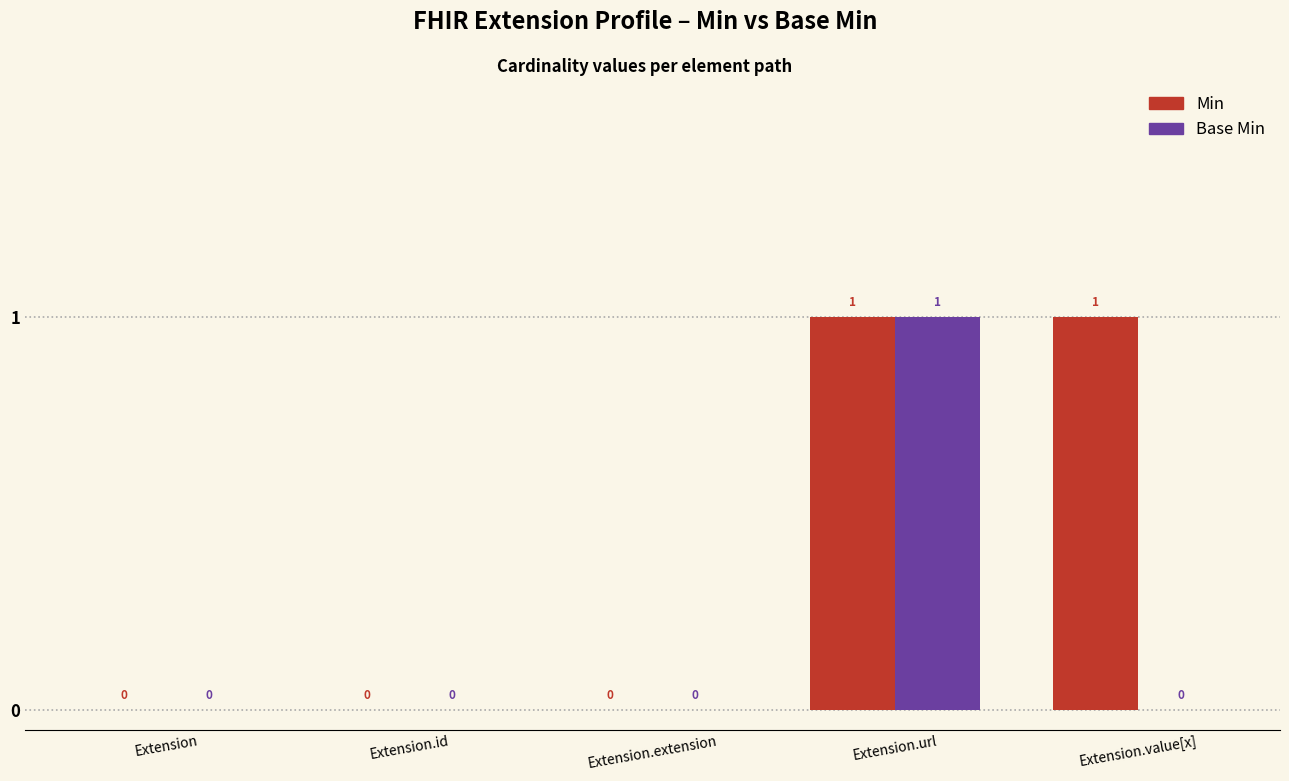

Which series changed the most between Extension and Extension.value[x]?

Min